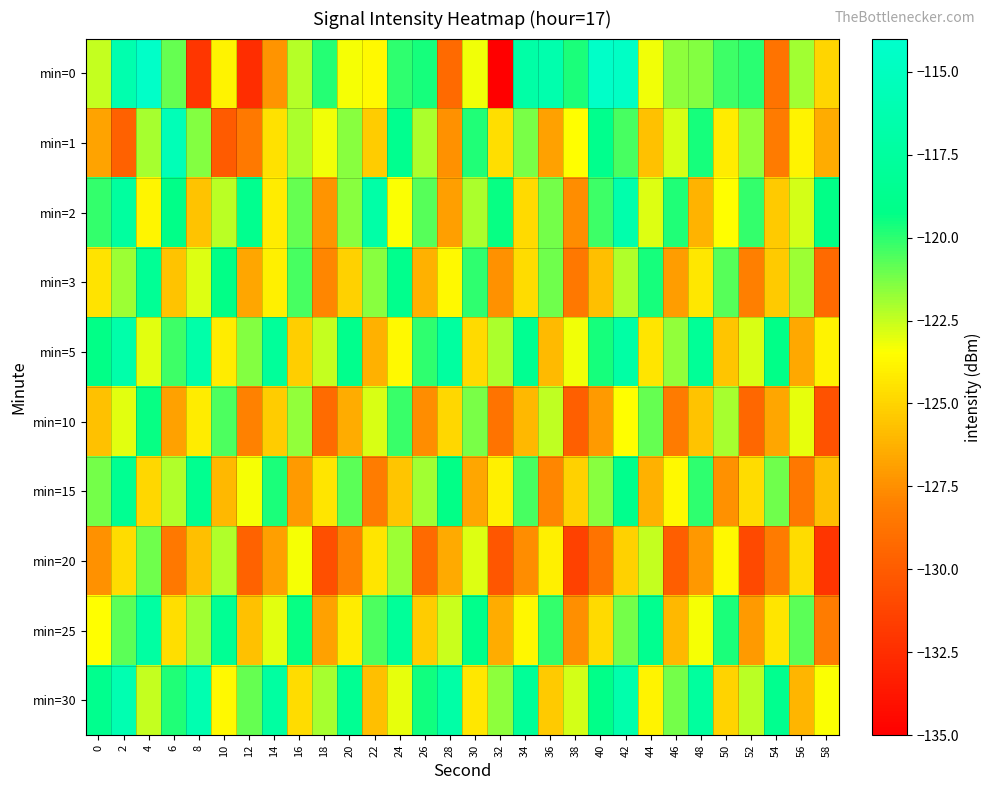

Which has a higher value, 44 or 14?

44